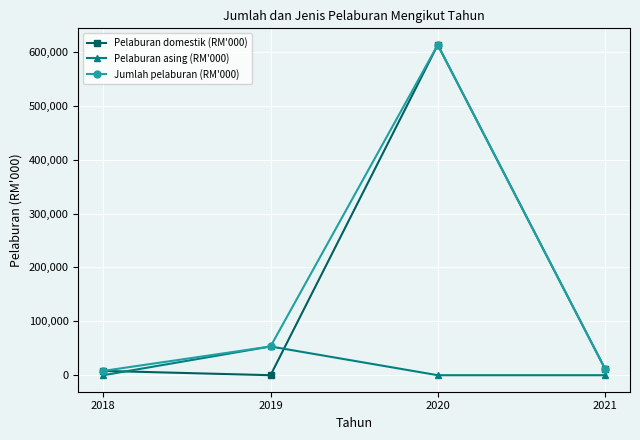

What is the maximum value shown in the chart?

612901.5